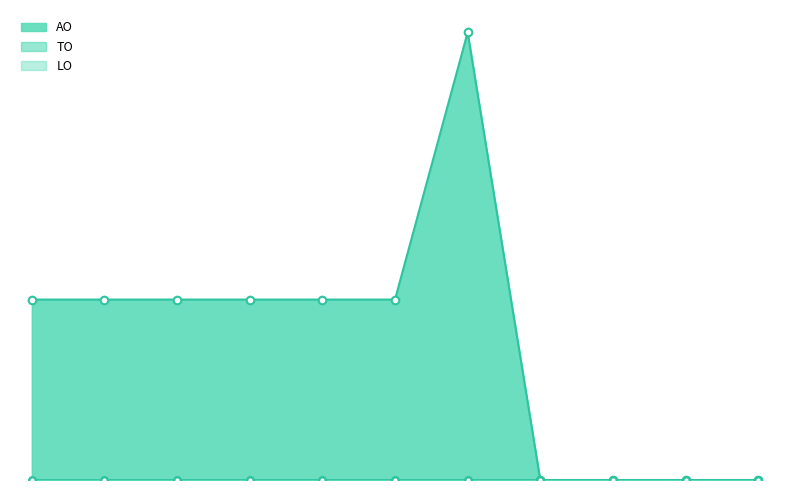

What is the total value across all series at 2022 1ste aanpassing – ontwerp?

156